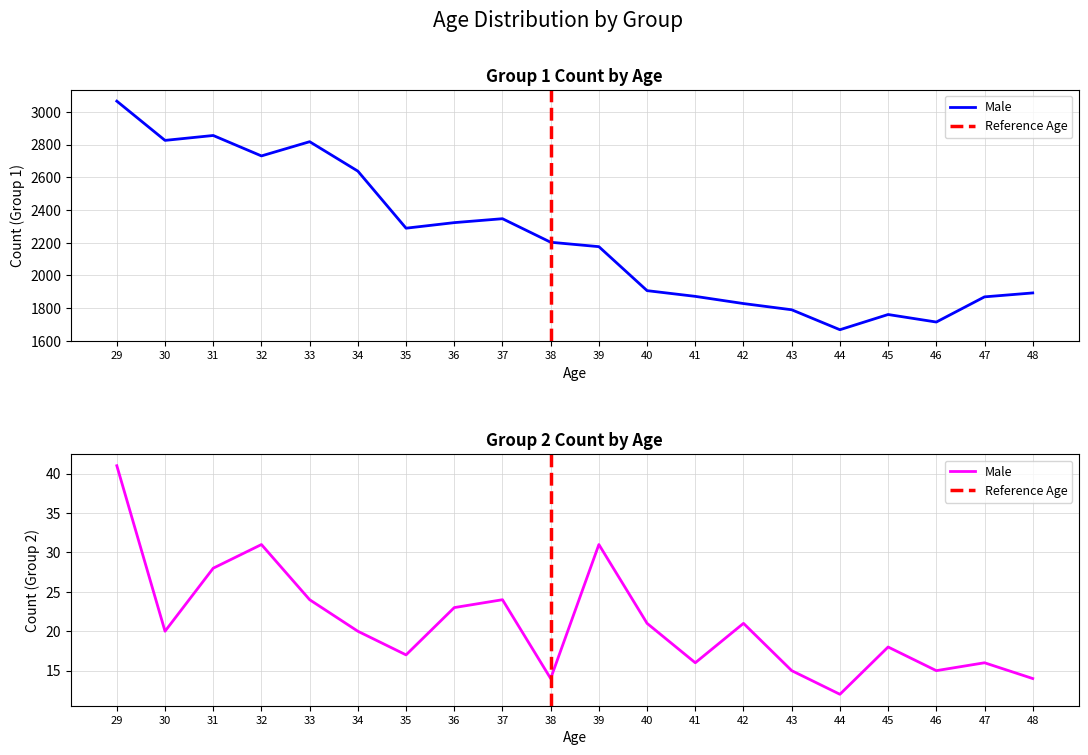

True or false: Group2_male and Group1_male intersect in this chart.

False